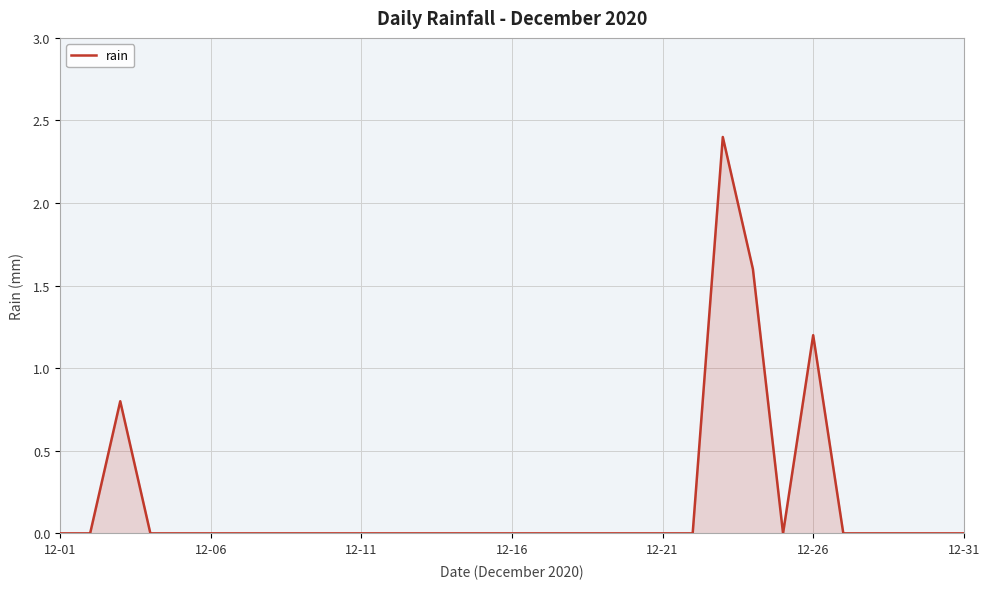

True or false: the data shows 0.0 at 12-21.

True